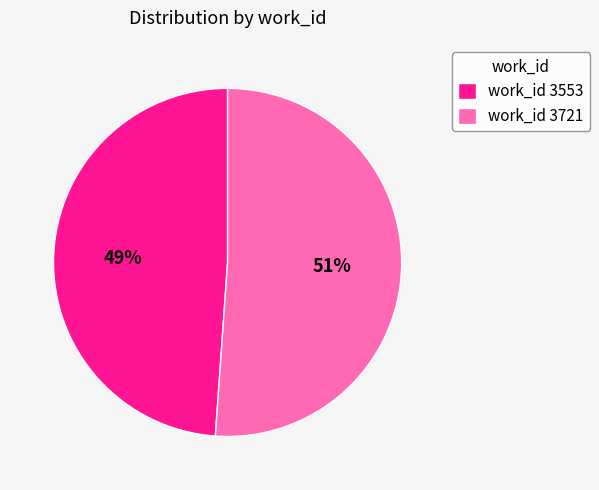

Approximately how many times larger is the value at work_id 3553 compared to work_id 3721?

1.0